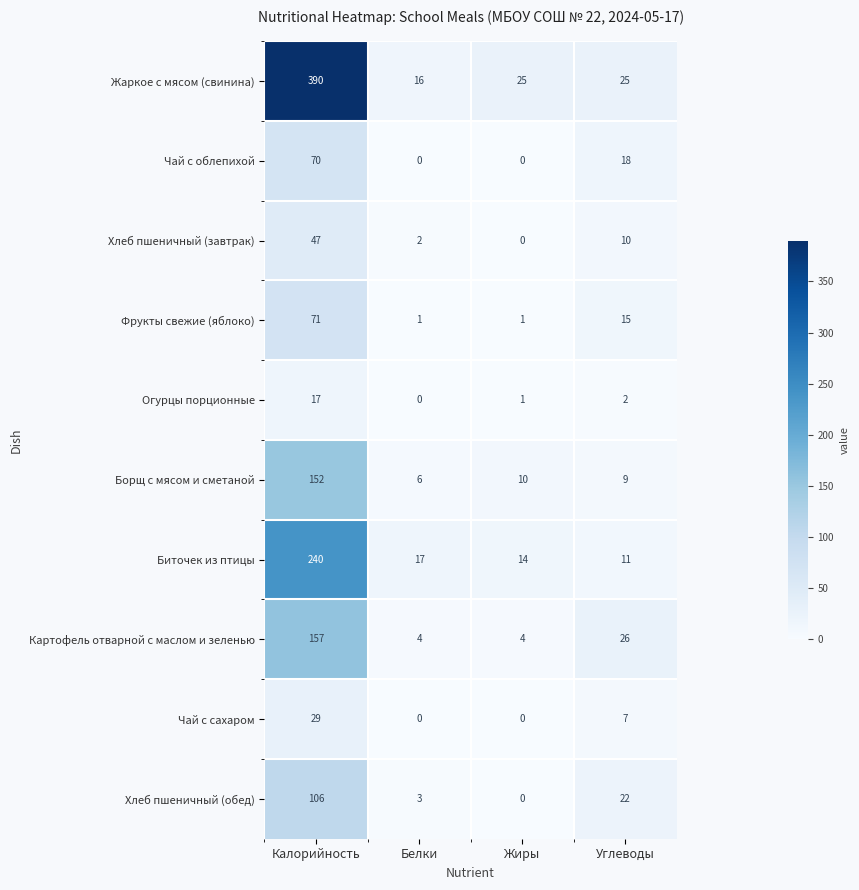

Count the number of data series in this chart.

10